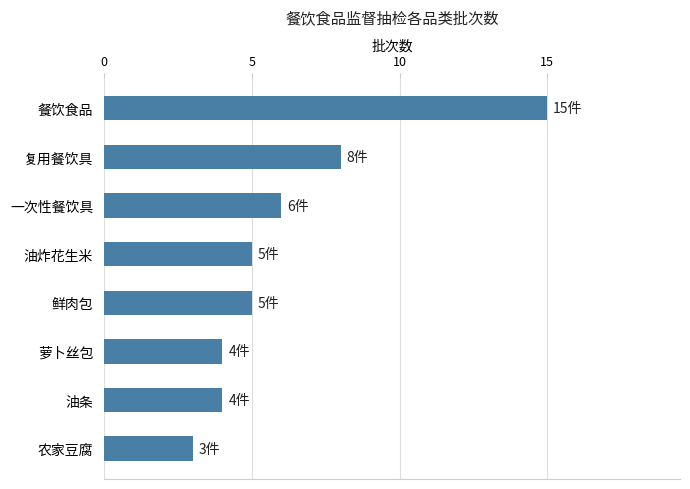

The value at 复用餐饮具 is 13. True or false?

False